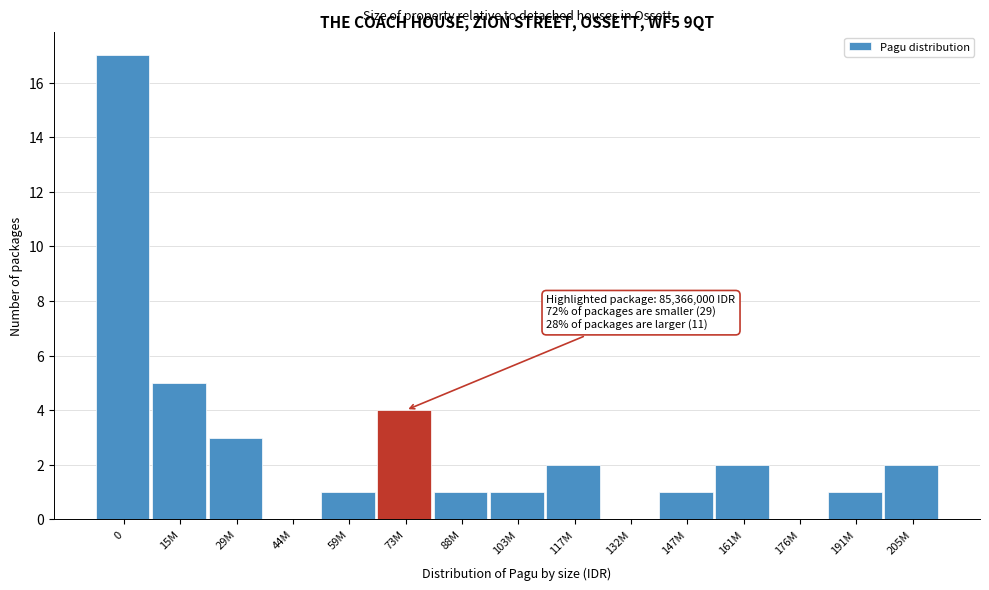

Reading right to left, what are all the values shown in this chart?

205M=2	191M=1	176M=0	161M=2	147M=1	132M=0	117M=2	103M=1	88M=1	73M=4	59M=1	44M=0	29M=3	15M=5	0=17